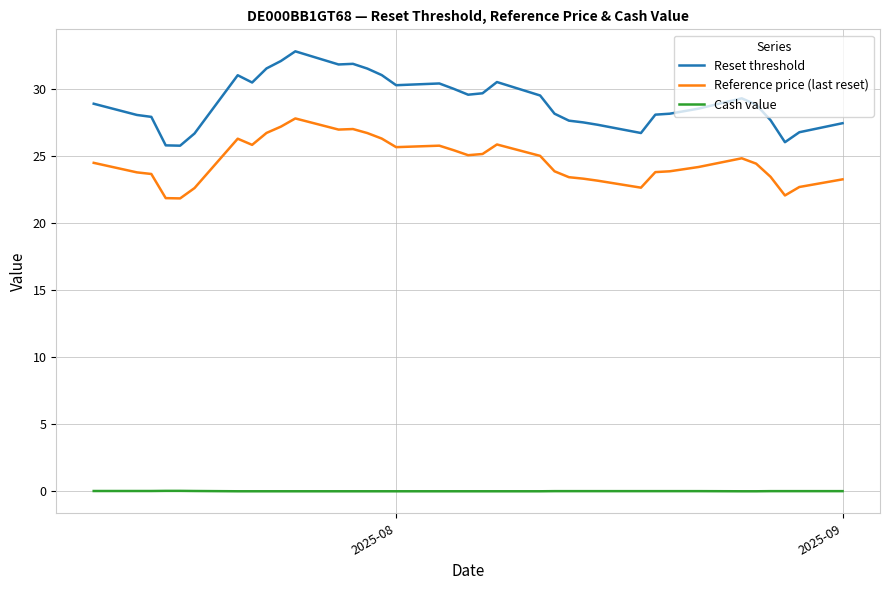

Which series has the largest total across all categories?

Reset threshold